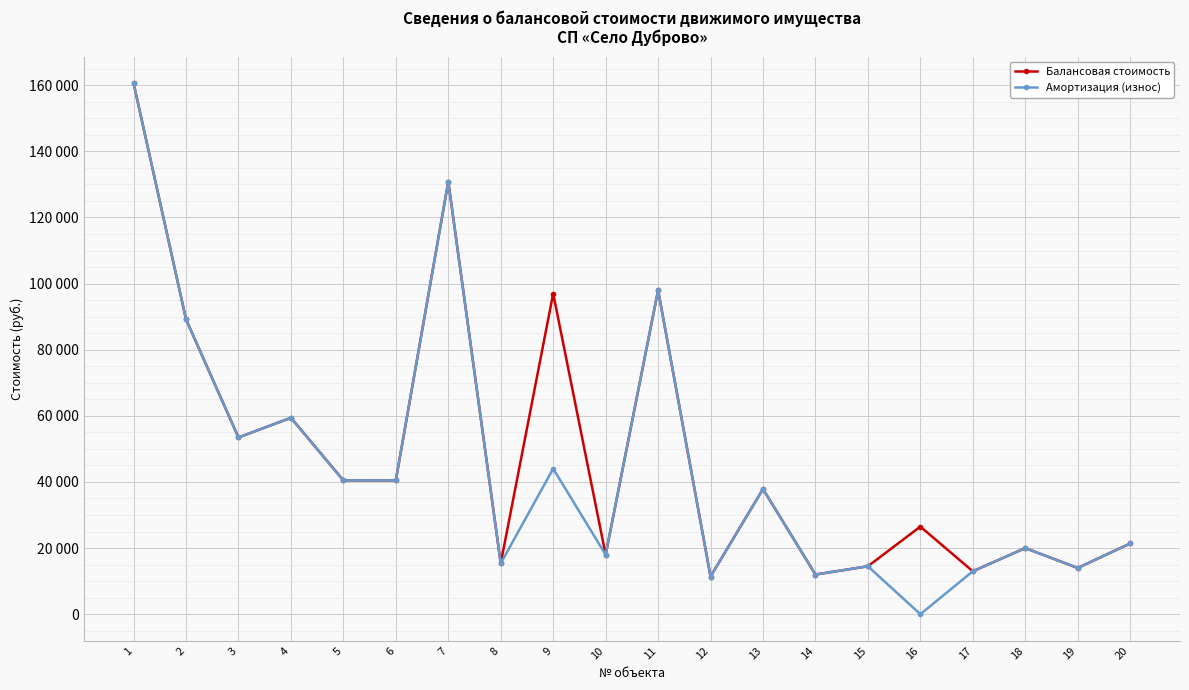

Which series changed the most between 4 and 15?

Балансовая стоимость